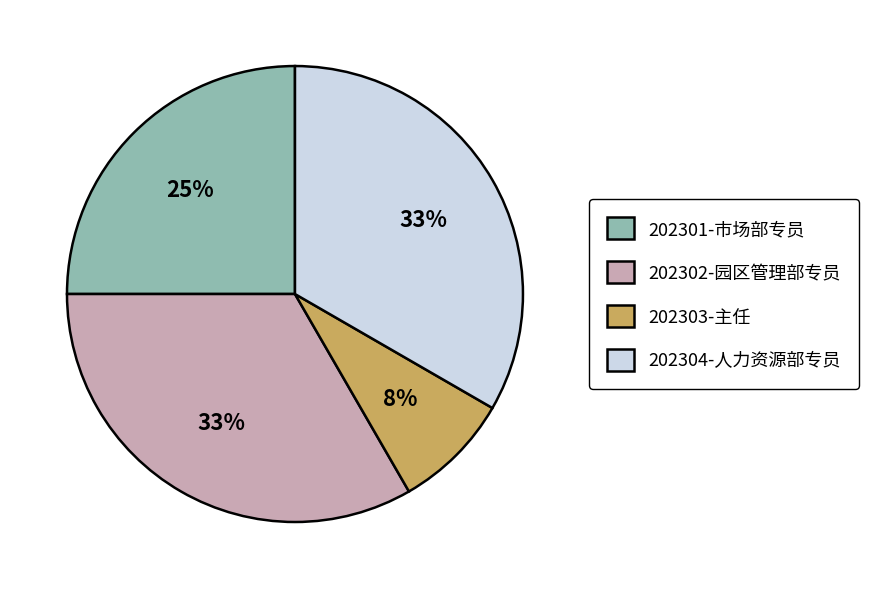

How many slices are in this pie chart?

4